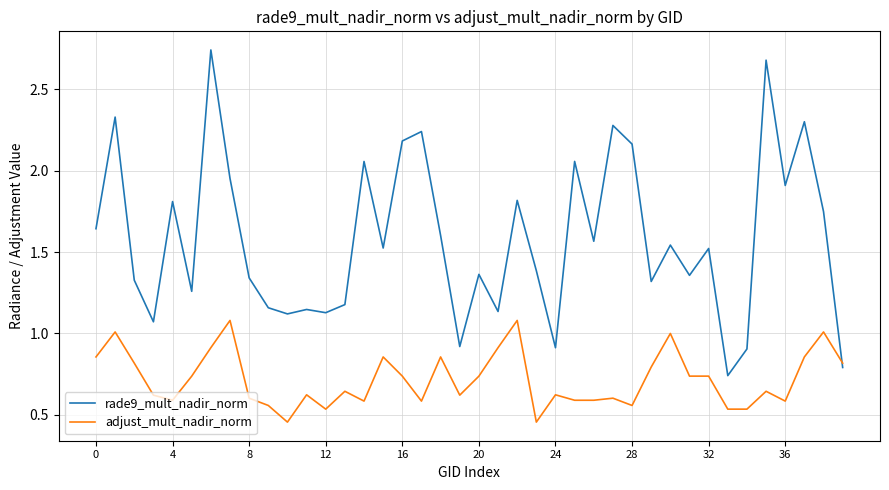

How many times do adjust_mult_nadir_norm and rade9_mult_nadir_norm cross each other?

1